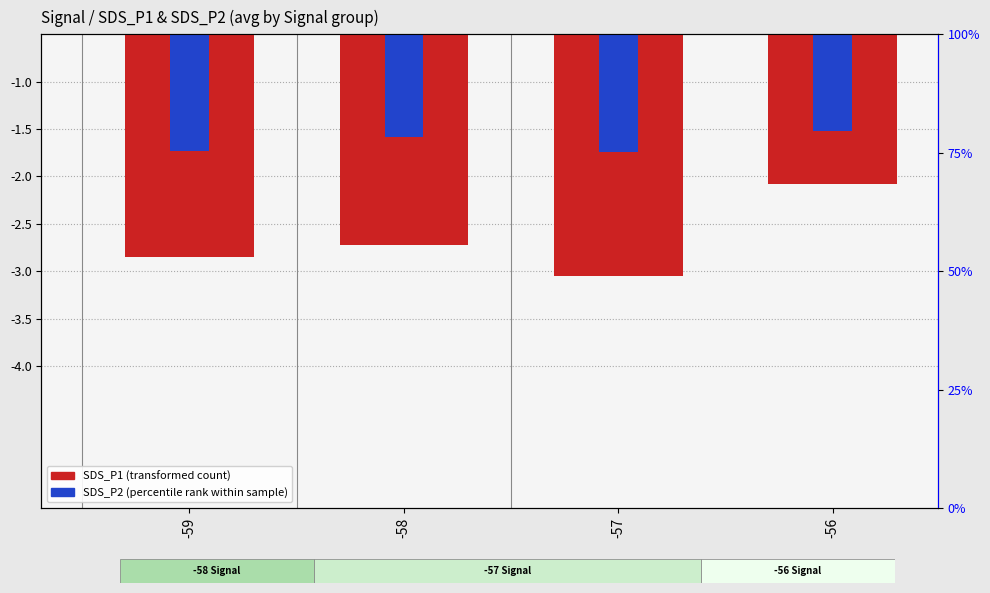

Read the SDS_P2 (percentile rank within sample) value at -57.

-1.7